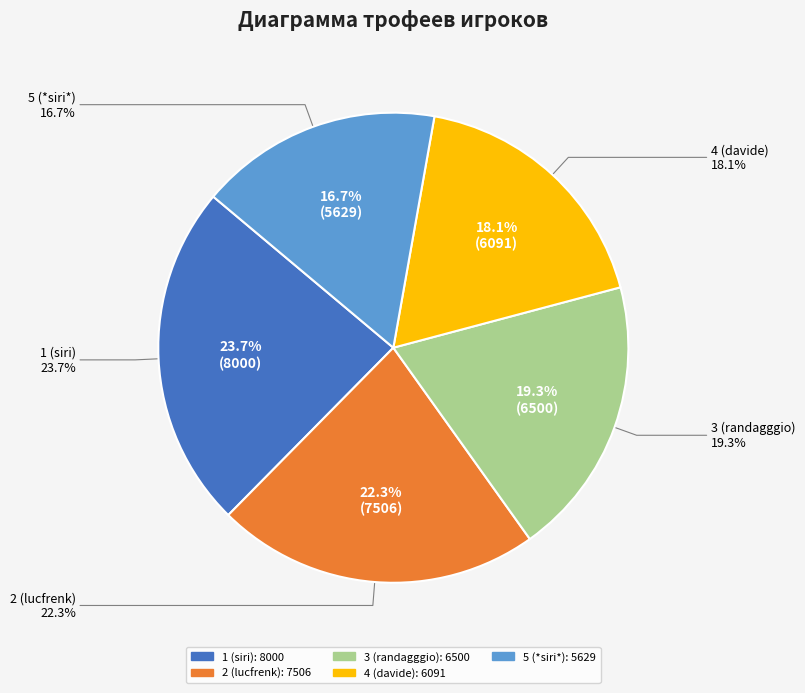

What percentage is the 1 (siri) slice, to the nearest percent?

24%